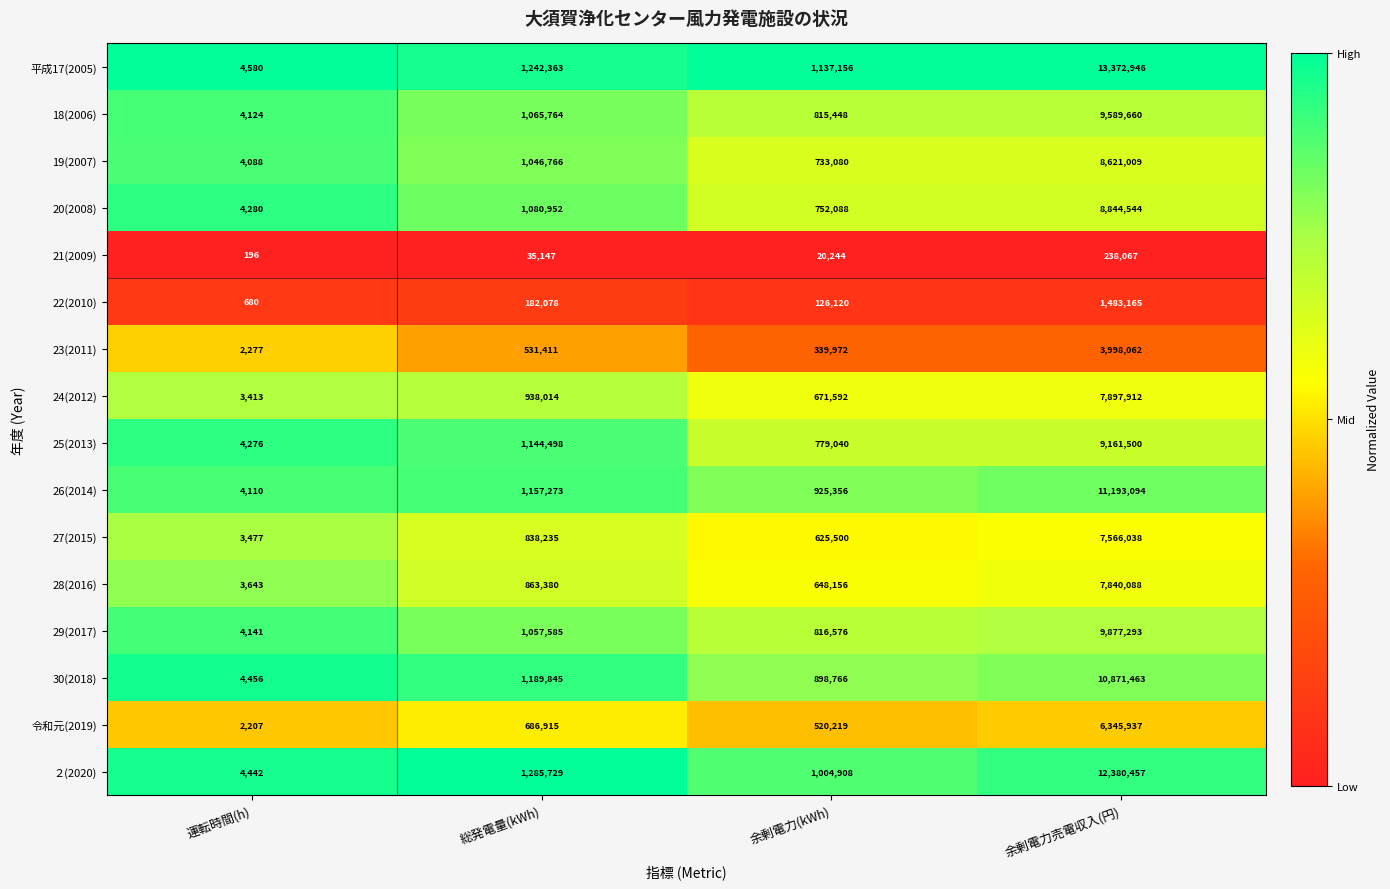

Between 総発電量(kWh) and 余剰電力(kWh), which series saw the biggest shift?

25(2013)